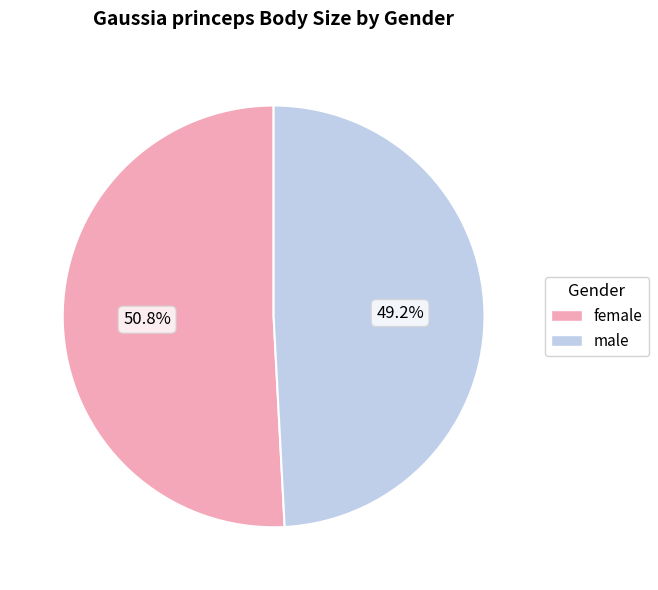

To the nearest percent, what portion does female represent?

51%